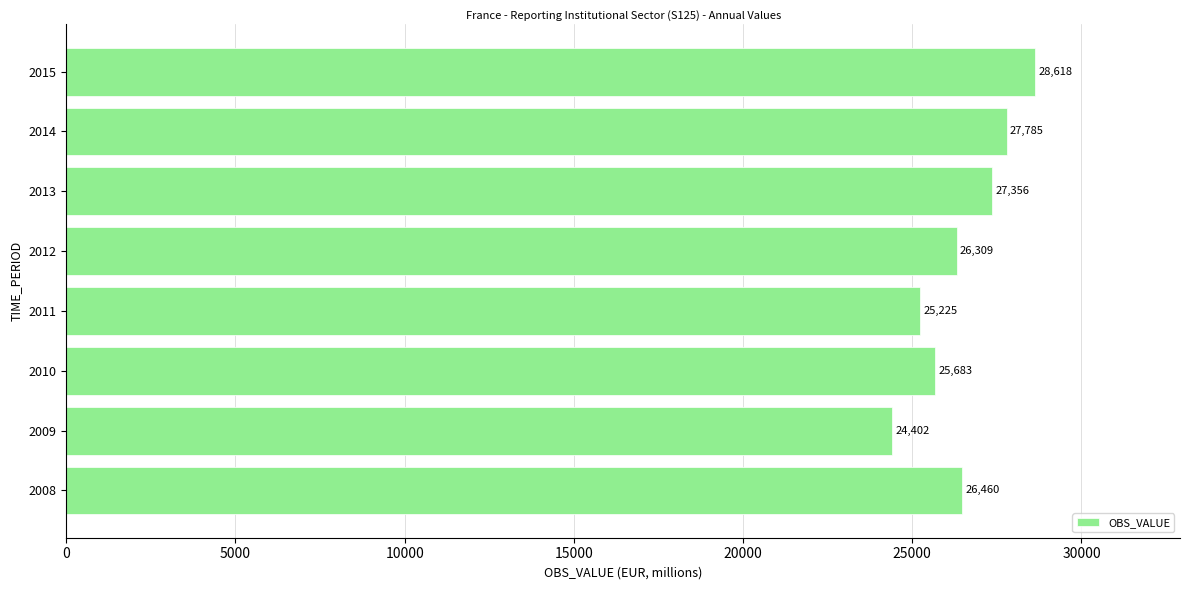

True or false: the data shows 26460 at 2008.

True